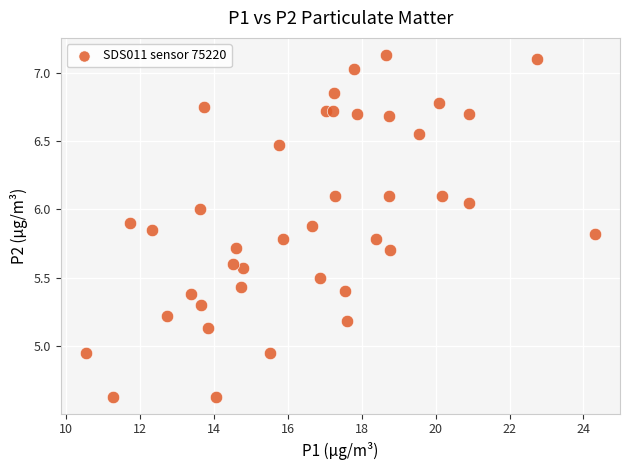

What is the range of X values (max minus min)?

13.8